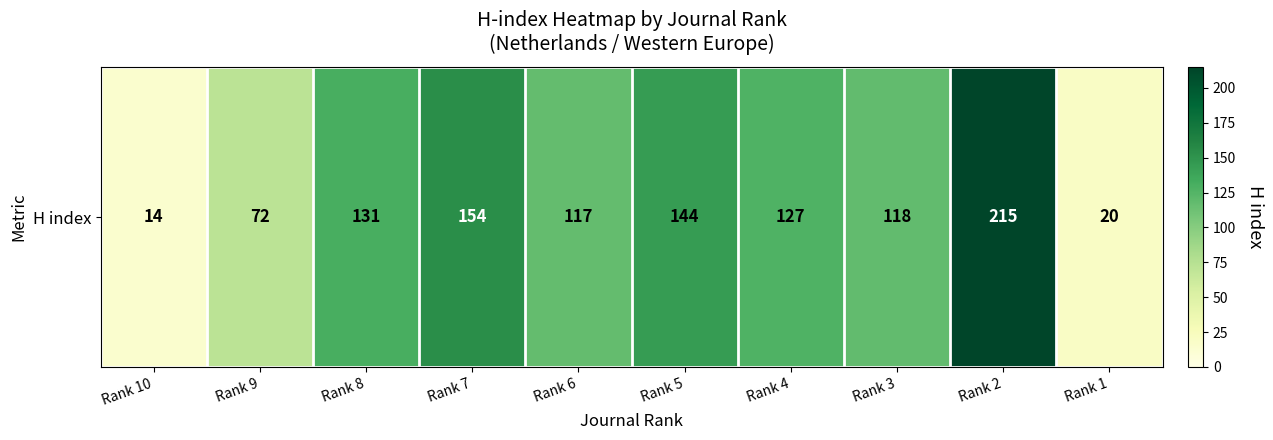

Is it true that the value at Rank 10 is 22?

False